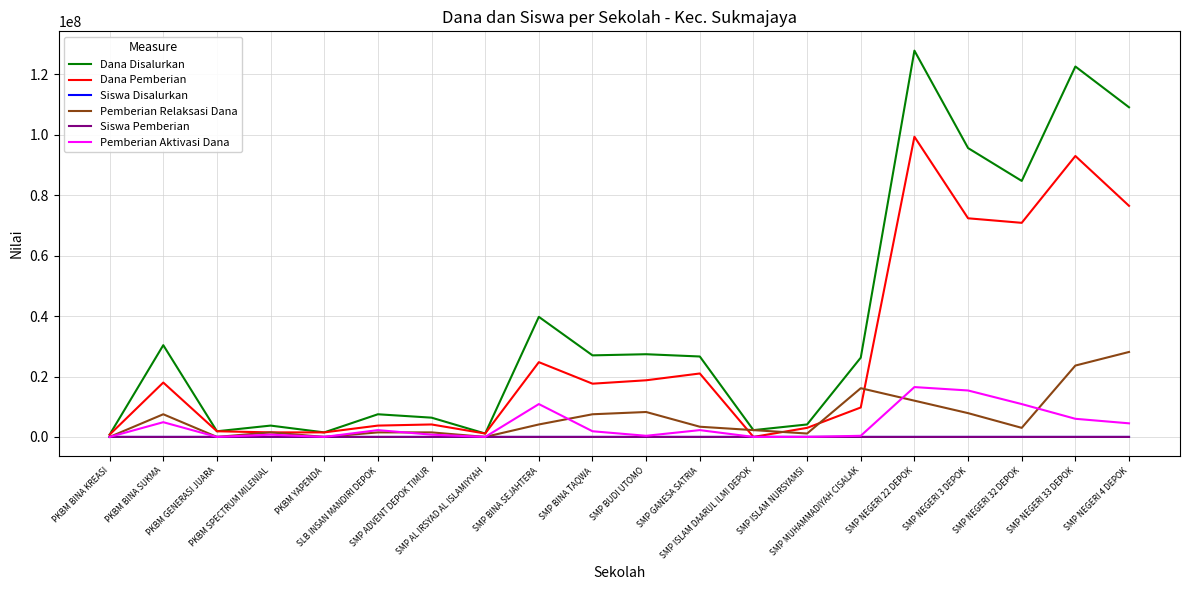

Is this an area chart (filled region under the line)?

No